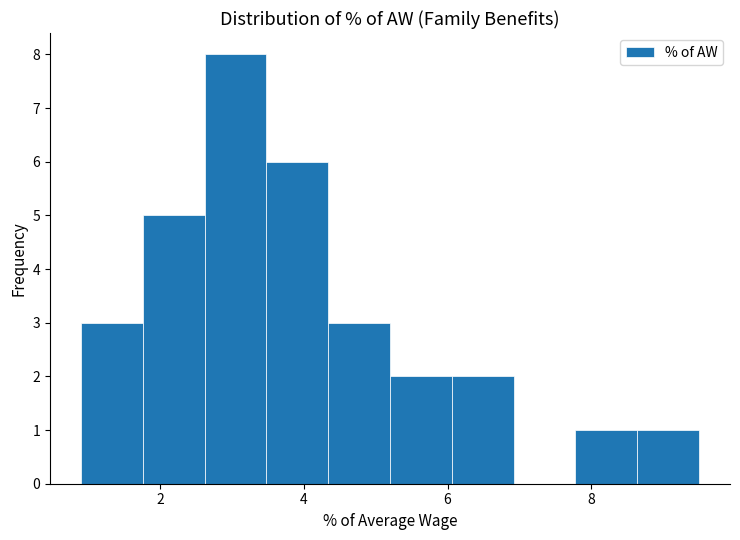

What is the height of the bar covering 7.78 to 8.64 on the x-axis? Neither the bar edges nor the heights are printed on the chart, so give them approximately, as read against the axes.

1